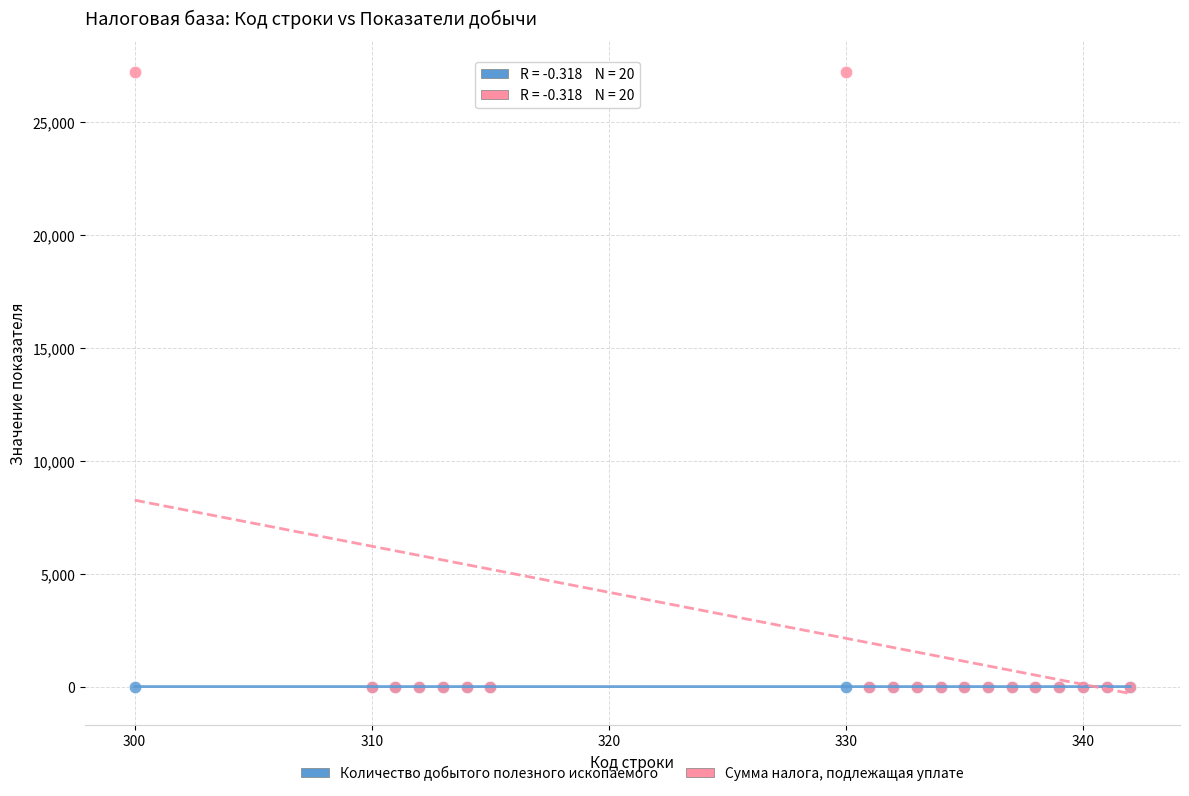

What are all the series names shown in the legend?

Количество добытого полезного ископаемого, Сумма налога, подлежащая уплате